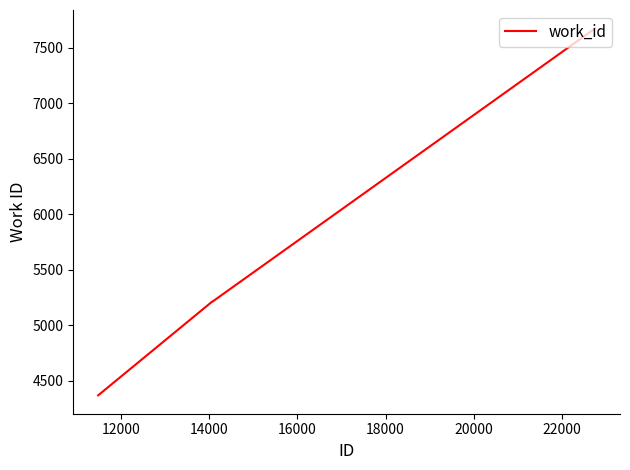

True or false: the data has more than 1 interior local peaks.

False